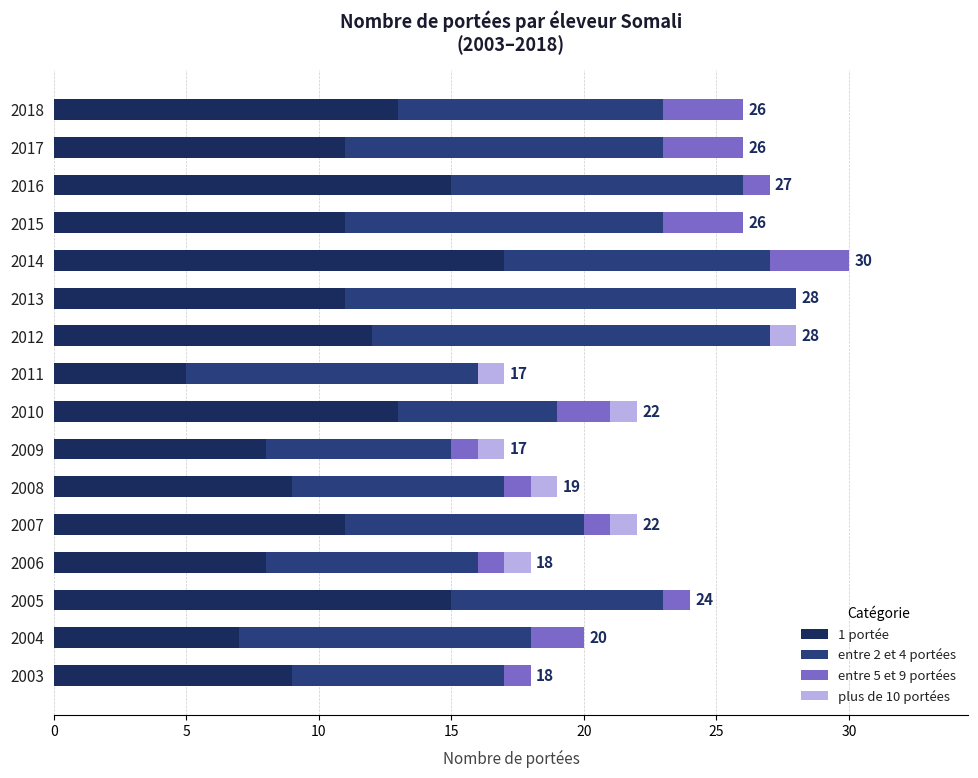

The 1 portée series shows 13 at 2018. True or false?

True